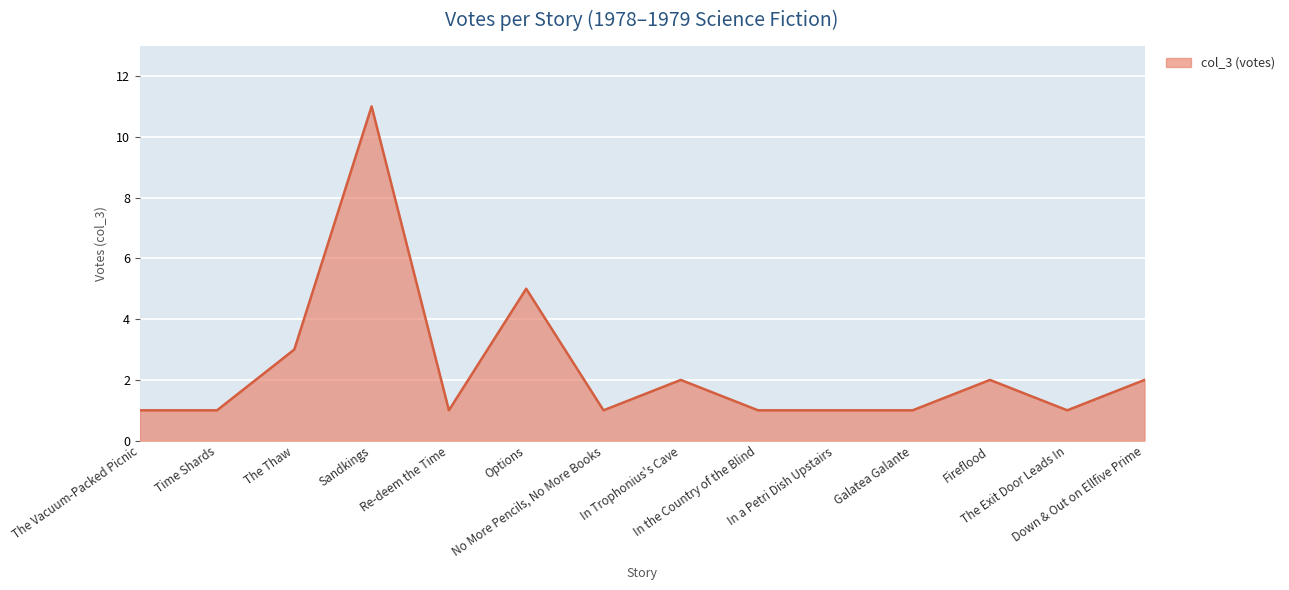

What position from the right is Fireflood?

3